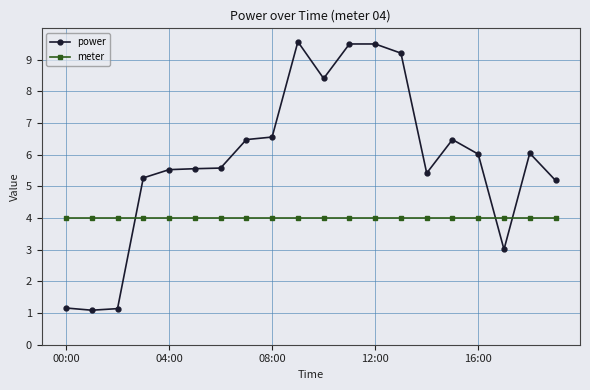

Which series has the widest spread of values?

power